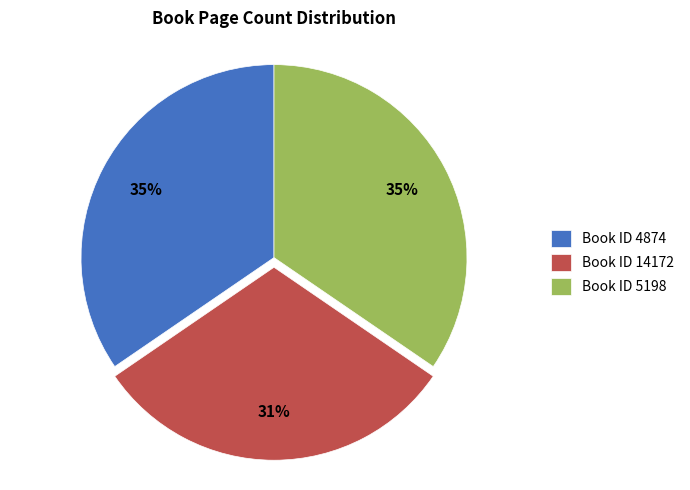

The Book ID 5198 slice represents 35% of the pie. True or false?

True